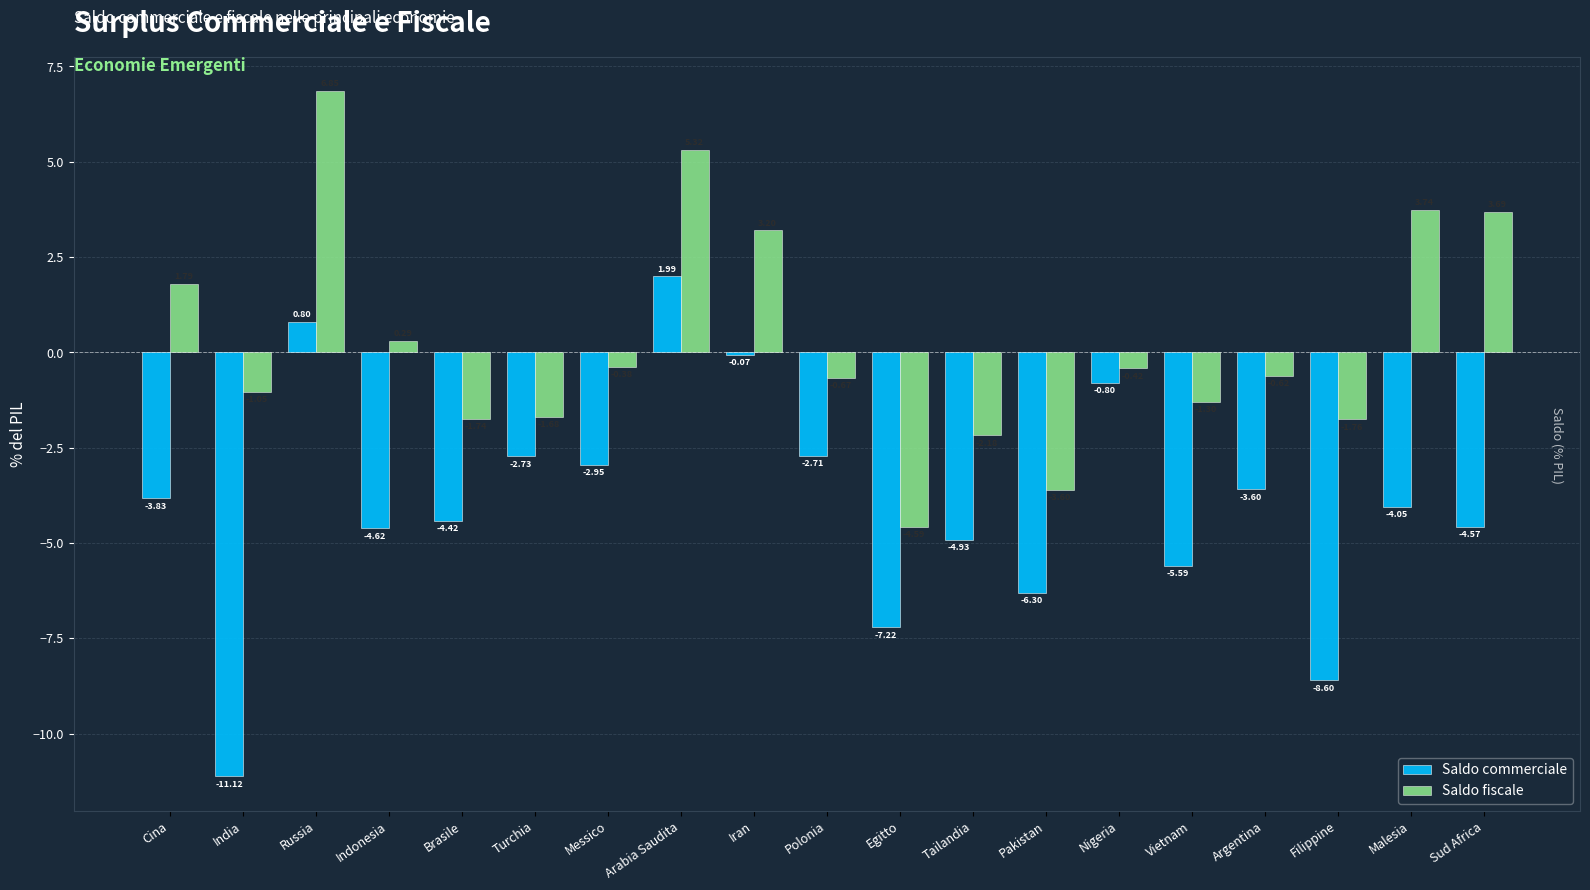

Which series changed the most between Turchia and Nigeria?

Saldo commerciale